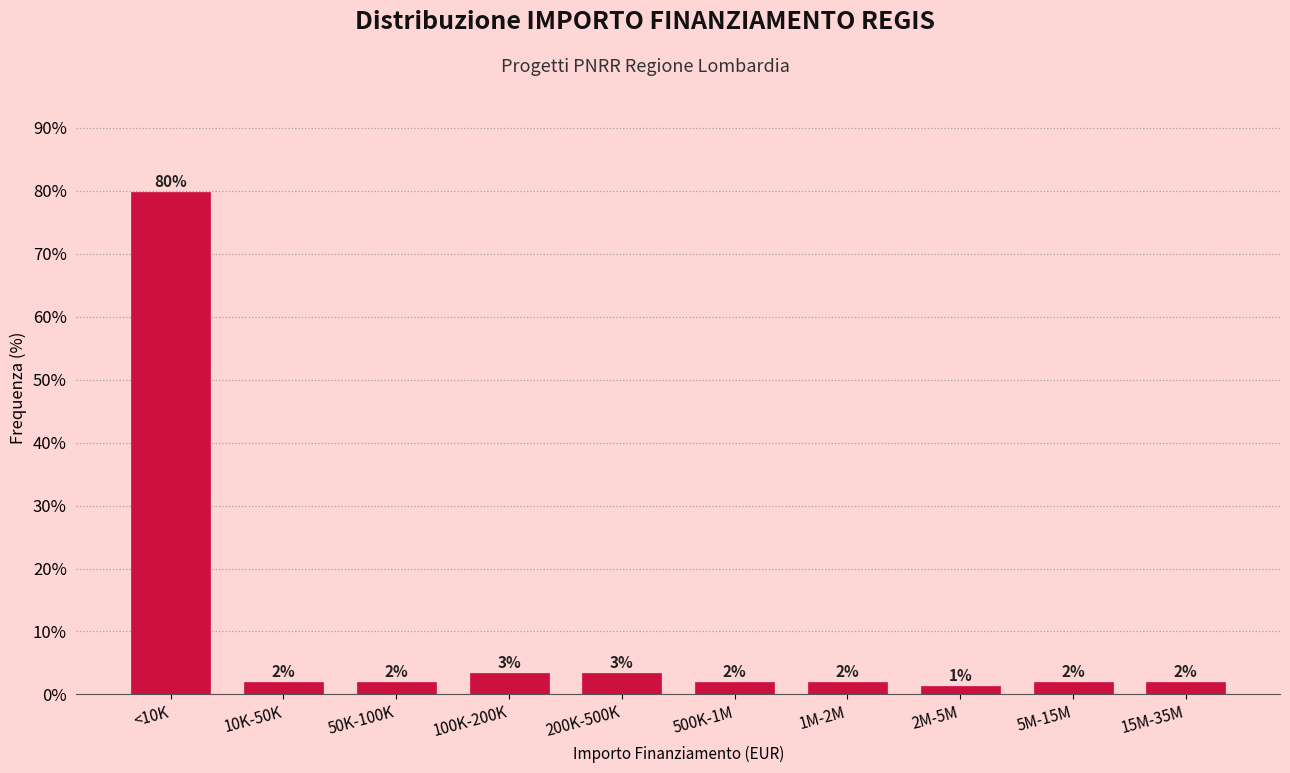

Which category has the lowest value across all series?

2M-5M